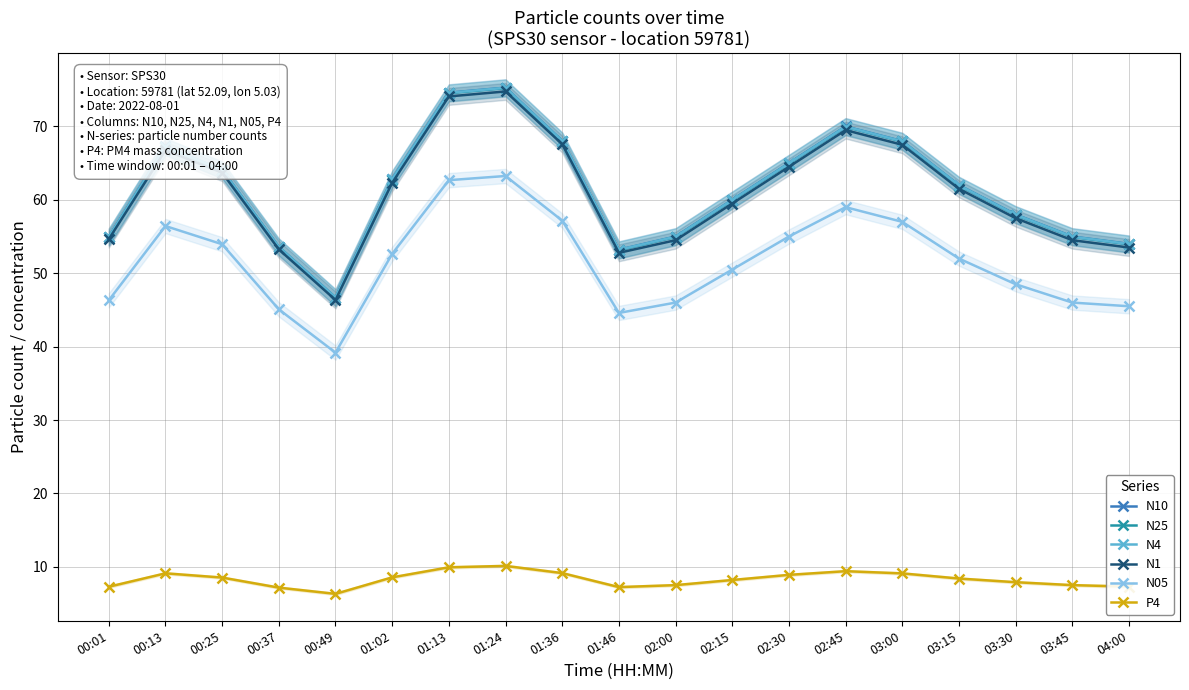

True or false: N4 has a value of 75.3 at 01:24.

True